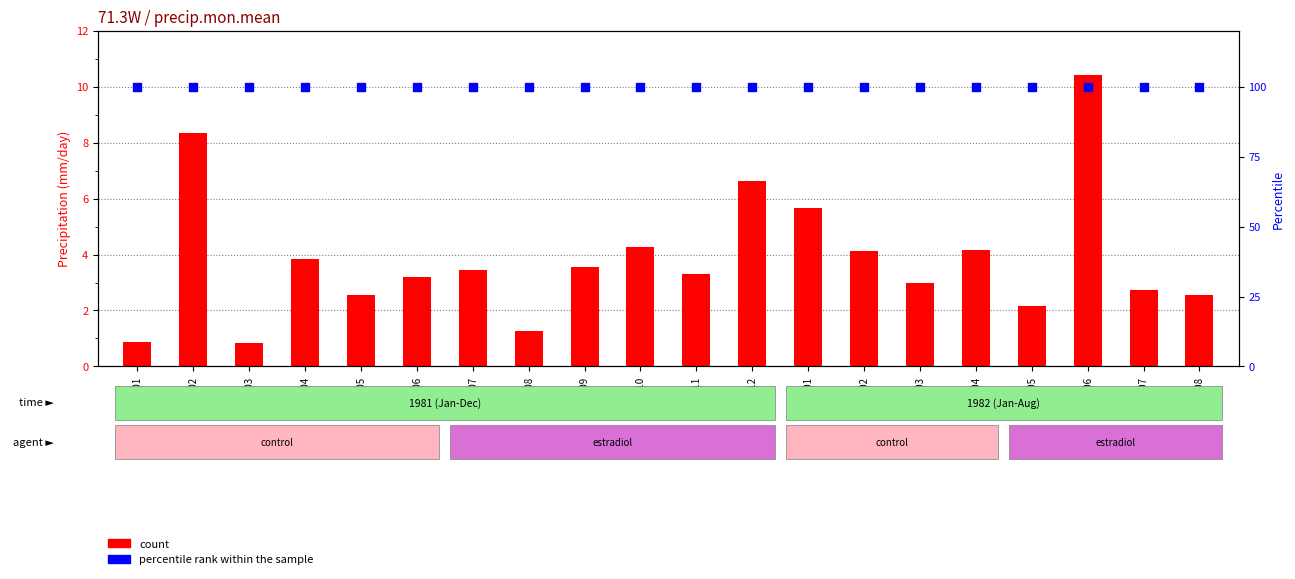

What are all the series names shown in the legend?

count, percentile rank within the sample